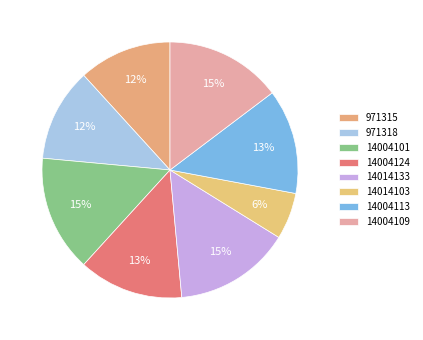

How many slices are in this pie chart?

8